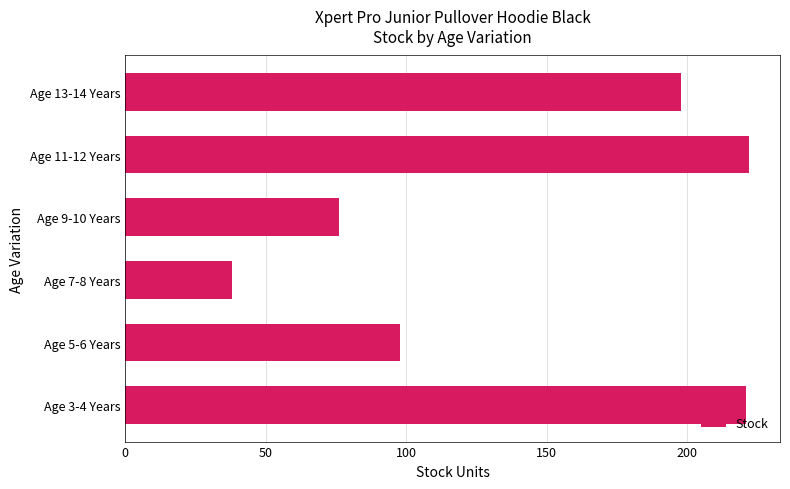

How many data points are less than 198?

3